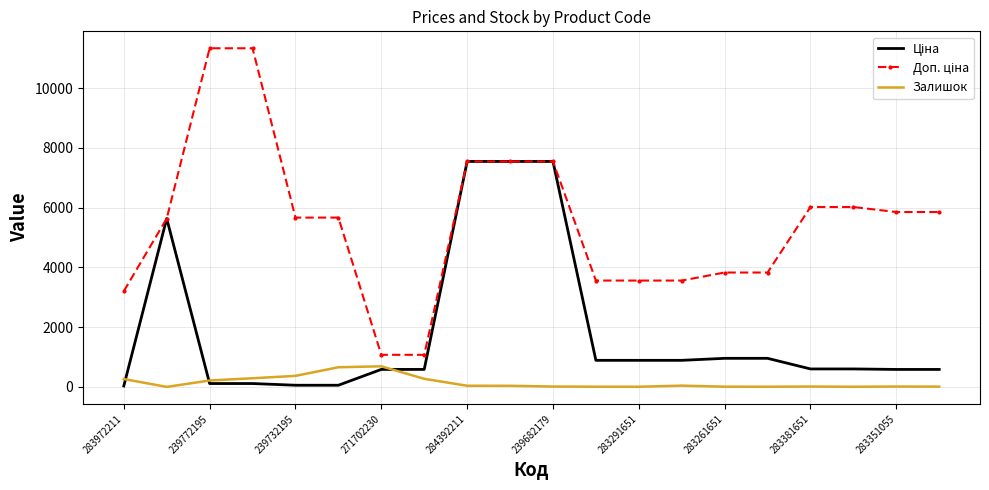

What is the maximum value for Залишок?

690.0